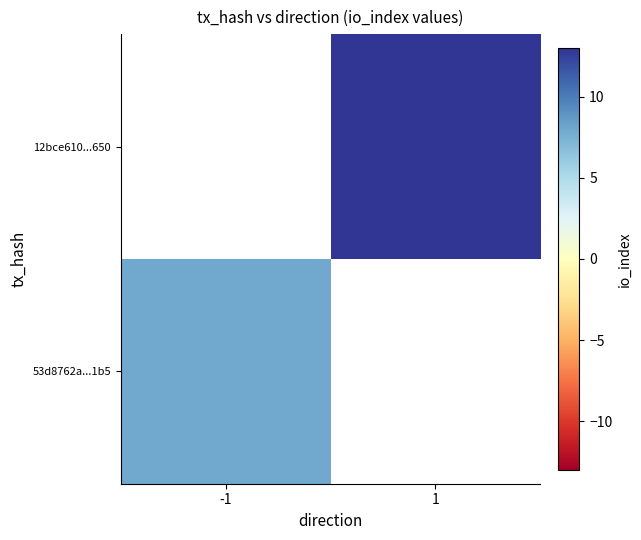

How many positive values does the 12bce610...650 series have?

1